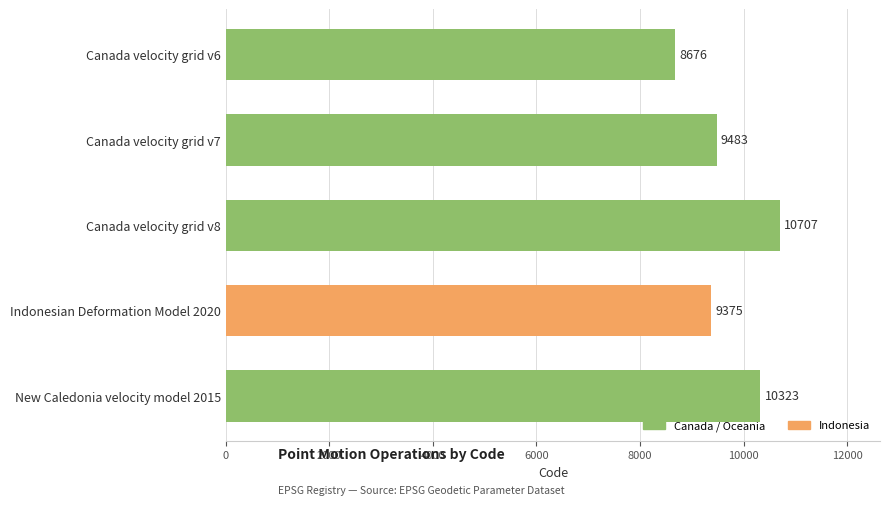

Approximately how many times larger is the value at Indonesian Deformation Model 2020 compared to Canada velocity grid v6?

1.1